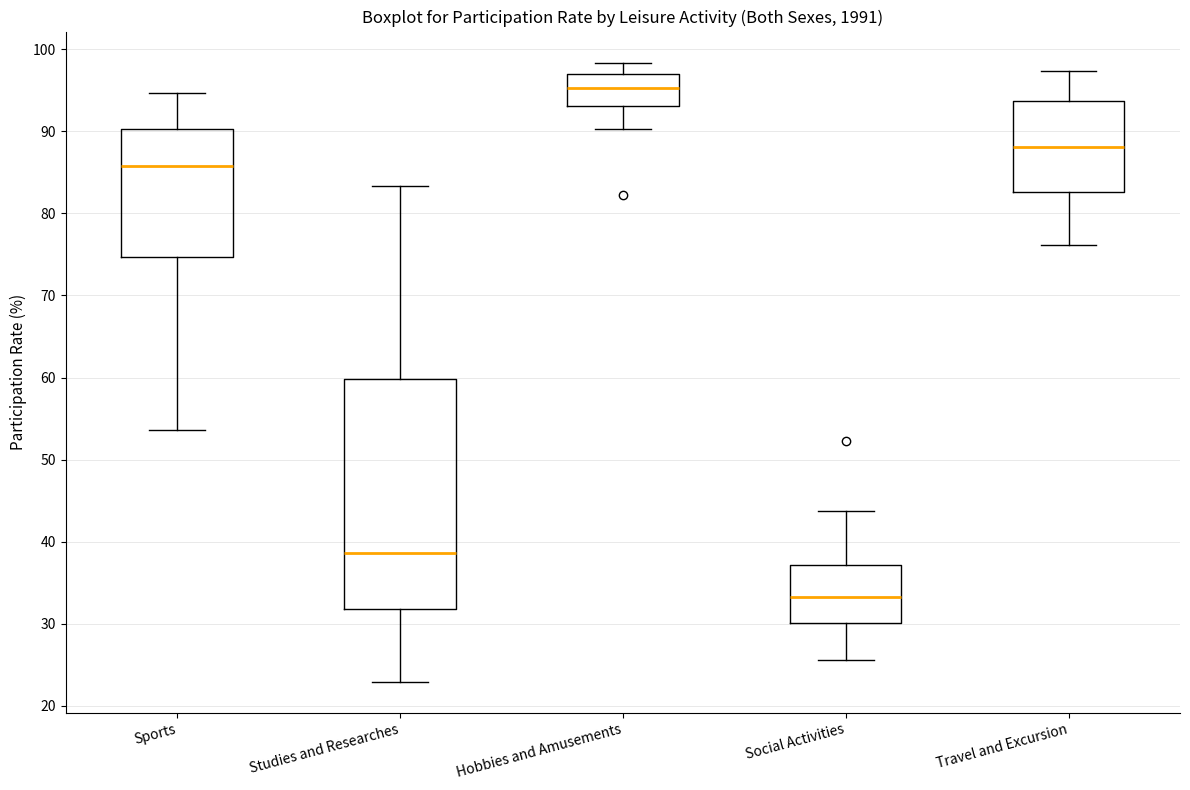

Reading left to right, transcribe this box plot: for each box, give where its median line is, the range the box spans, and where its two whiskers end, as read against the y-axis. The values are not printed on the chart, so give them approximately, as read against the axis.

Sports: median 86, box 75 to 90, whiskers 54 to 95
Studies and Researches: median 39, box 32 to 60, whiskers 23 to 83
Hobbies and Amusements: median 95, box 93 to 97, whiskers 90 to 98
Social Activities: median 33, box 30 to 37, whiskers 26 to 44
Travel and Excursion: median 88, box 83 to 94, whiskers 76 to 97